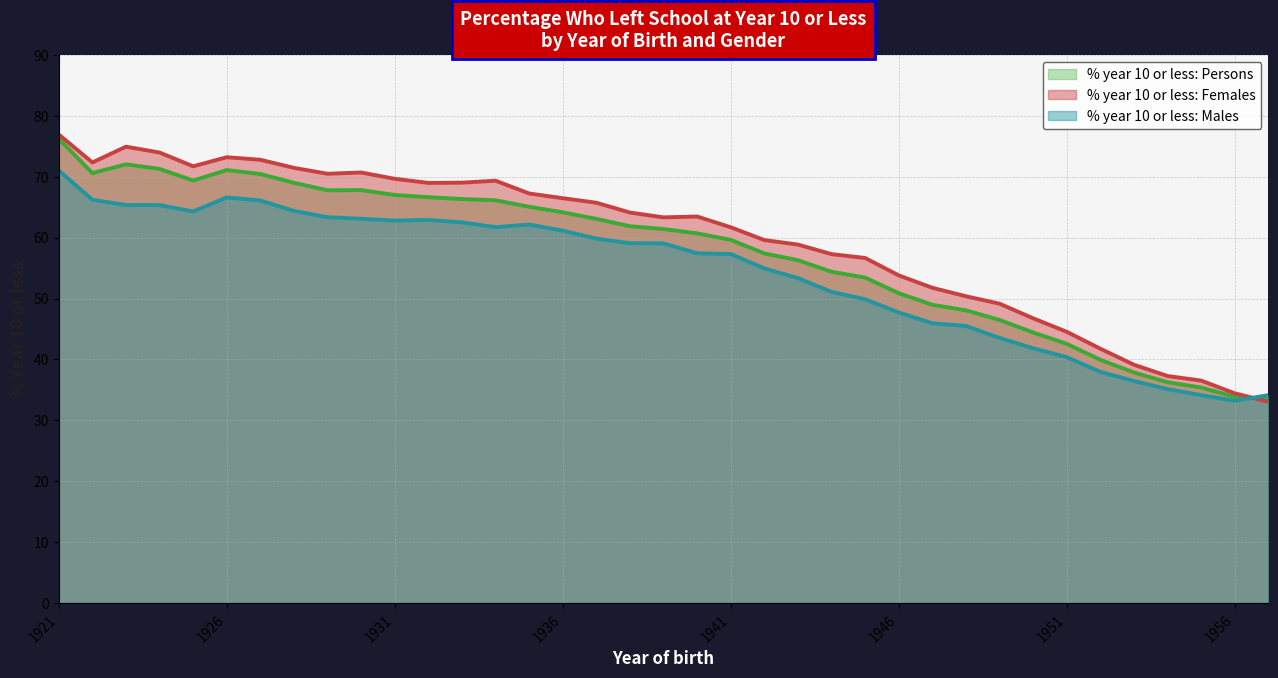

What is the greatest value displayed?

76.9